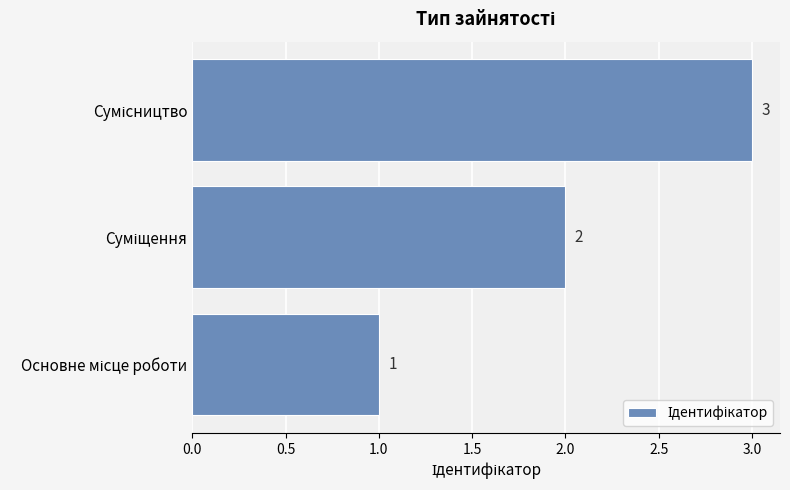

What is the difference between the second highest and minimum values?

1